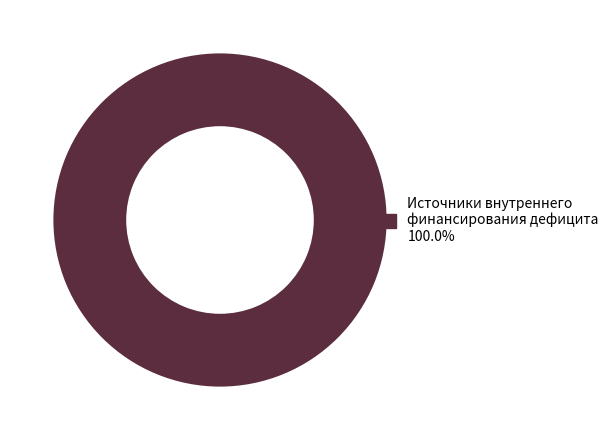

Does any single category account for the majority?

Yes